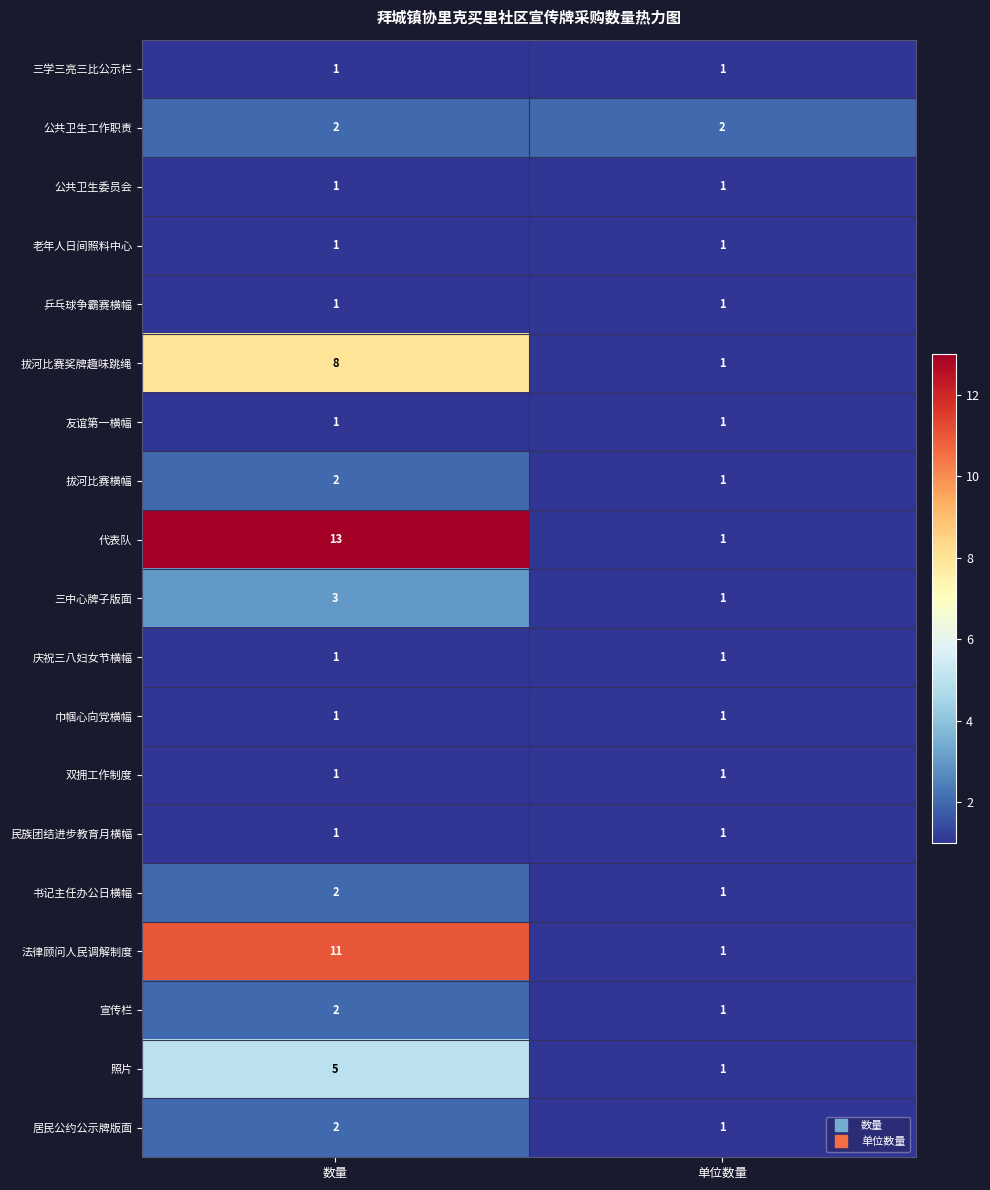

Which category has the highest value across all series?

数量